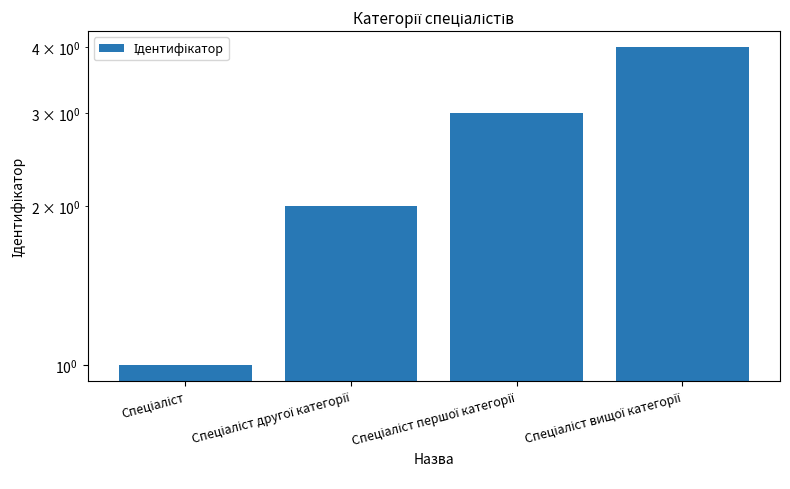

Is it true that the value at Спеціаліст is 1?

True